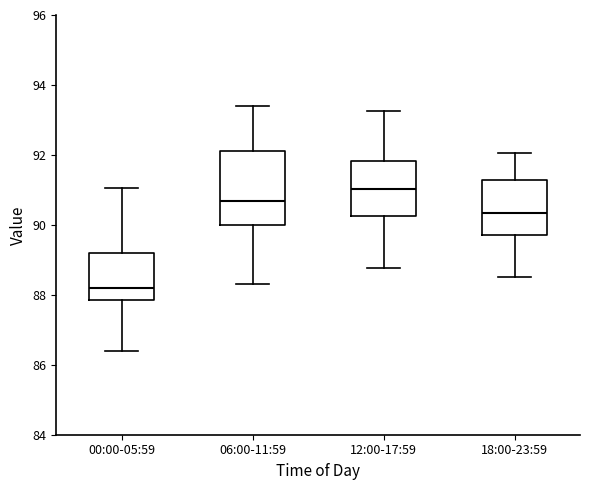

Reading left to right, read every box against the y-axis: the position of its median line, the range the box covers, and the ends of its whiskers. The values are not printed on the chart, so give them approximately, as read against the axis.

00:00-05:59: median 88.2, box 87.8 to 89.2, whiskers 86.4 to 91.0
06:00-11:59: median 90.6, box 90.0 to 92.2, whiskers 88.4 to 93.4
12:00-17:59: median 91.0, box 90.2 to 91.8, whiskers 88.8 to 93.2
18:00-23:59: median 90.4, box 89.8 to 91.2, whiskers 88.6 to 92.0